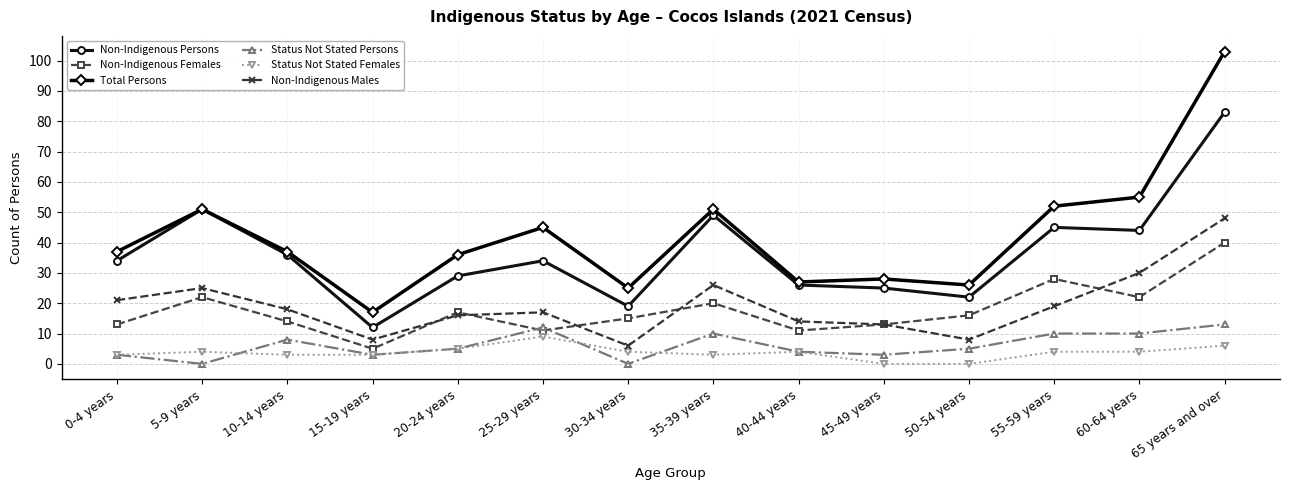

Reading left to right, transcribe all the data shown in this chart.

Non-Indigenous Persons: 0-4 years=34	5-9 years=51	10-14 years=36	15-19 years=12	20-24 years=29	25-29 years=34	30-34 years=19	35-39 years=49	40-44 years=26	45-49 years=25	50-54 years=22	55-59 years=45	60-64 years=44	65 years and over=83
Non-Indigenous Females: 0-4 years=13	5-9 years=22	10-14 years=14	15-19 years=5	20-24 years=17	25-29 years=11	30-34 years=15	35-39 years=20	40-44 years=11	45-49 years=13	50-54 years=16	55-59 years=28	60-64 years=22	65 years and over=40
Total Persons: 0-4 years=37	5-9 years=51	10-14 years=37	15-19 years=17	20-24 years=36	25-29 years=45	30-34 years=25	35-39 years=51	40-44 years=27	45-49 years=28	50-54 years=26	55-59 years=52	60-64 years=55	65 years and over=103
Status Not Stated Persons: 0-4 years=3	5-9 years=0	10-14 years=8	15-19 years=3	20-24 years=5	25-29 years=12	30-34 years=0	35-39 years=10	40-44 years=4	45-49 years=3	50-54 years=5	55-59 years=10	60-64 years=10	65 years and over=13
Status Not Stated Females: 0-4 years=3	5-9 years=4	10-14 years=3	15-19 years=3	20-24 years=5	25-29 years=9	30-34 years=4	35-39 years=3	40-44 years=4	45-49 years=0	50-54 years=0	55-59 years=4	60-64 years=4	65 years and over=6
Non-Indigenous Males: 0-4 years=21	5-9 years=25	10-14 years=18	15-19 years=8	20-24 years=16	25-29 years=17	30-34 years=6	35-39 years=26	40-44 years=14	45-49 years=13	50-54 years=8	55-59 years=19	60-64 years=30	65 years and over=48